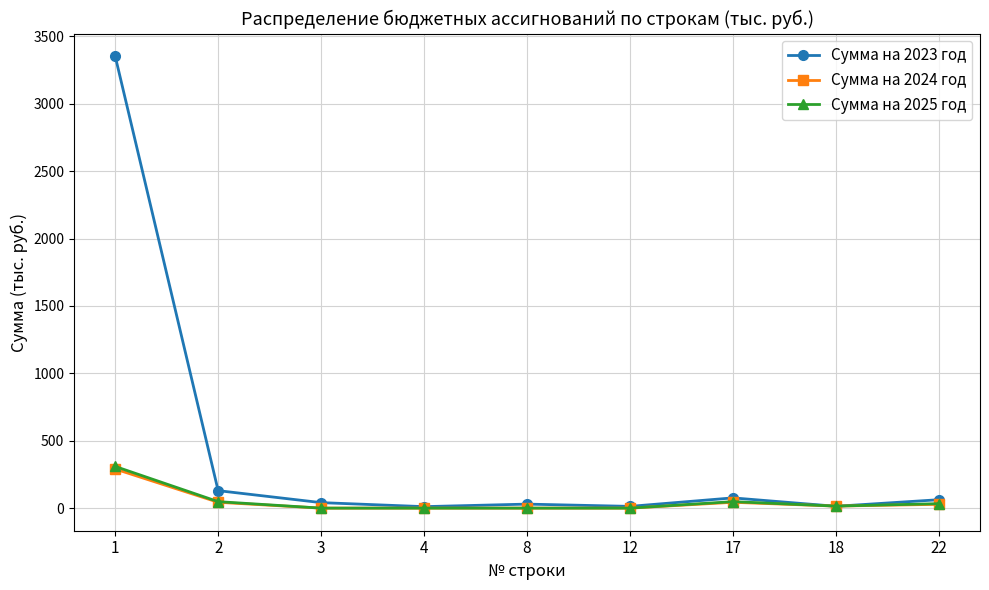

What is the maximum value for Сумма на 2024 год?

290.0